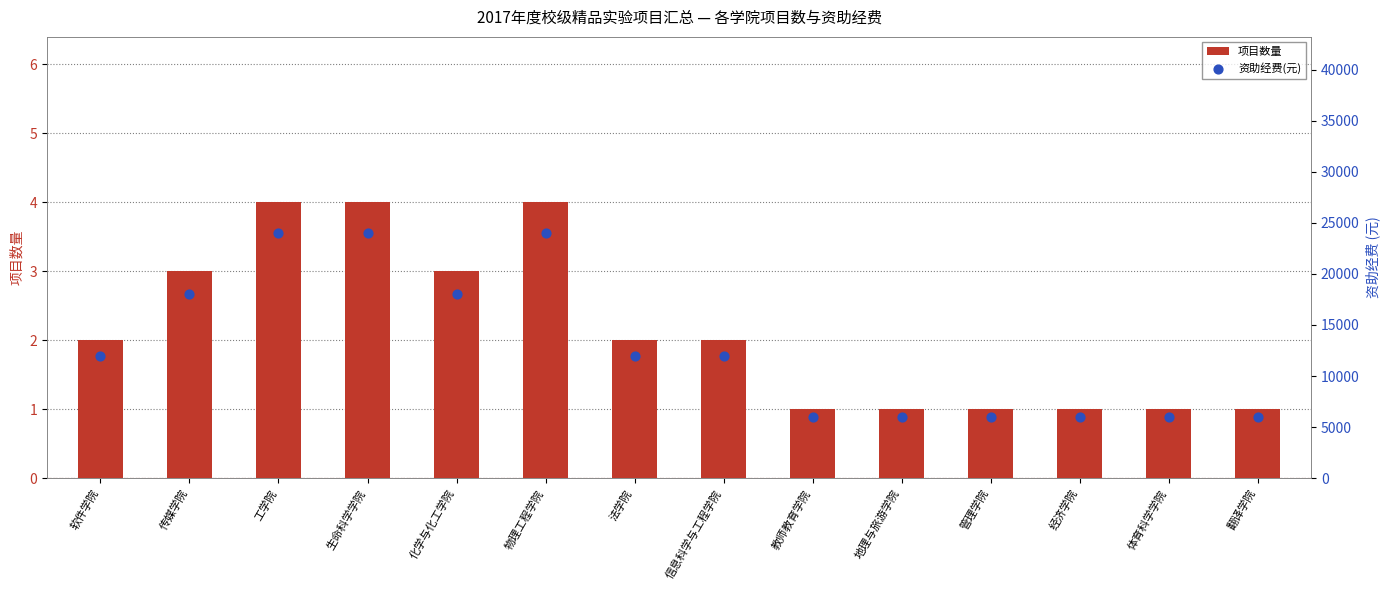

Which series contains the lowest Y value?

项目数量